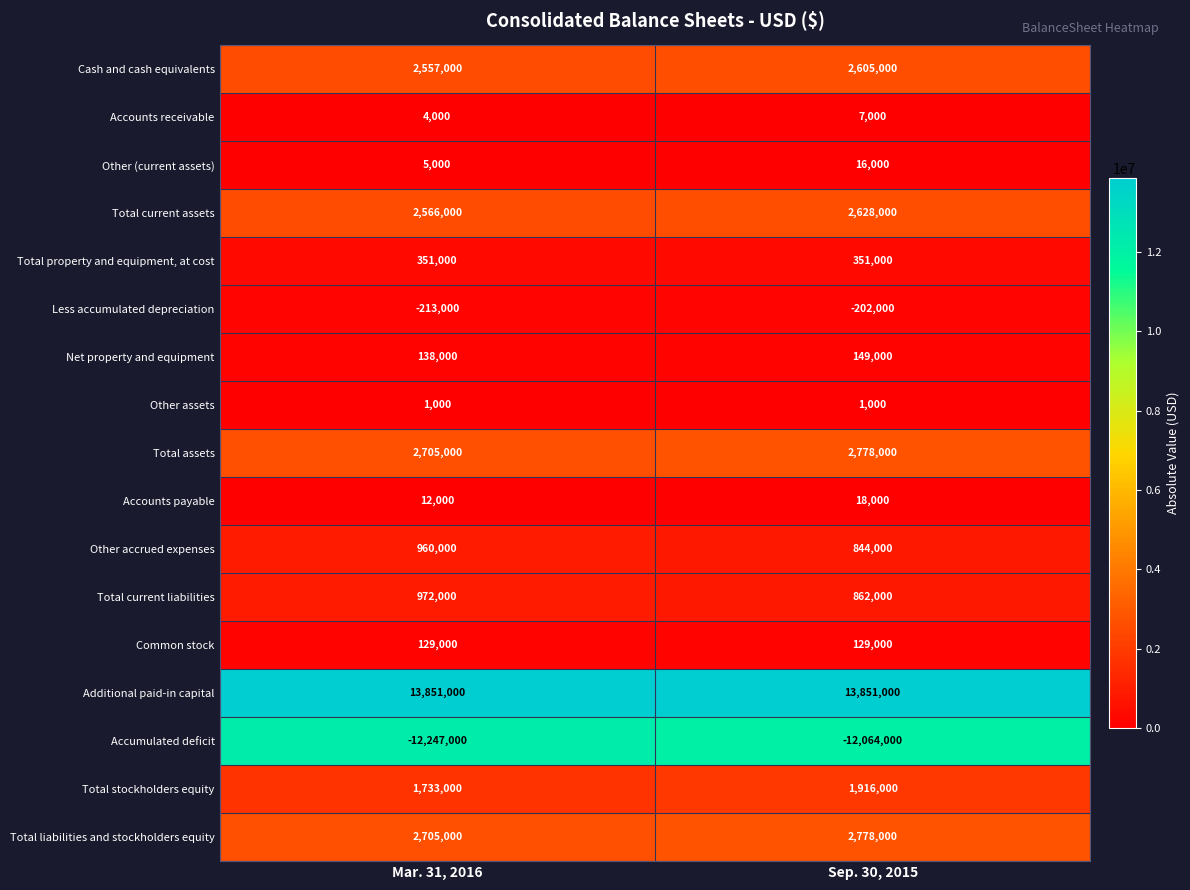

At which category is the sum across all series the highest?

Sep. 30, 2015